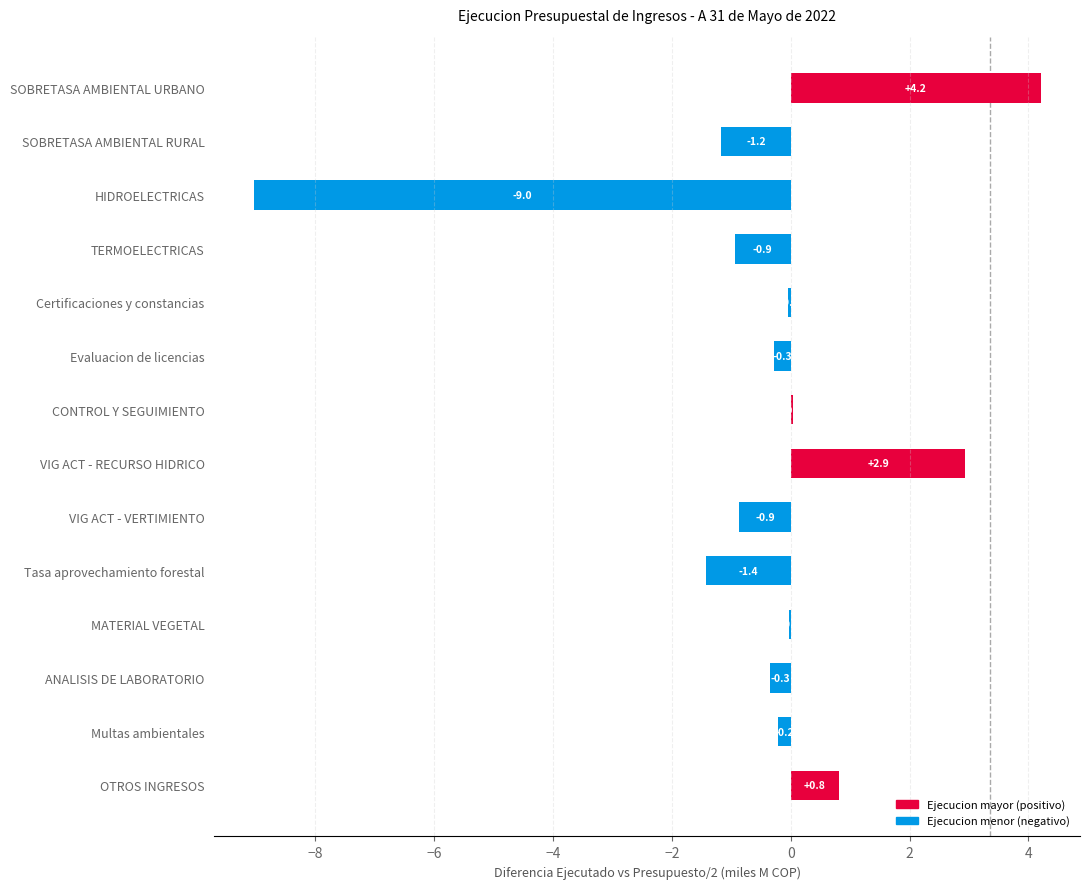

What is the greatest value displayed?

4.2